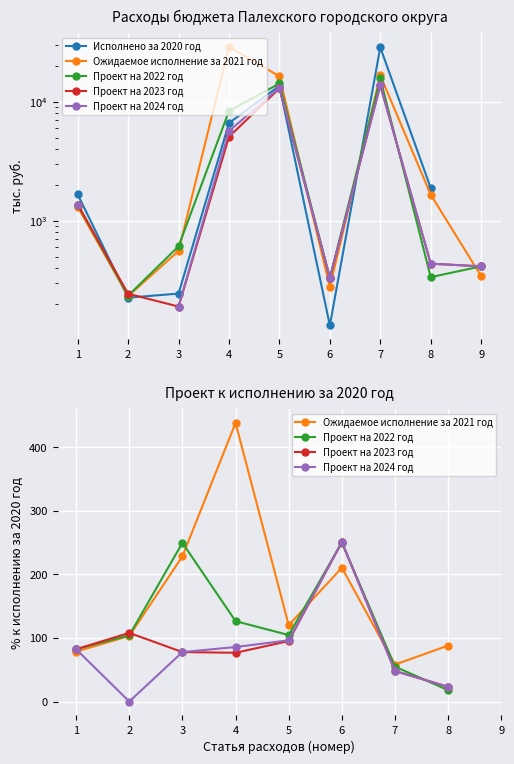

What is the difference between the highest and lowest values at 8?

1869.6